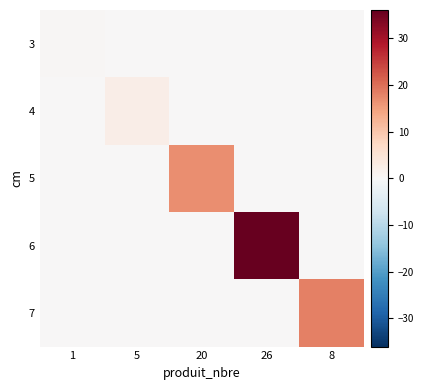

Reading right to left, extract all data points from this chart.

3: 8=0.0	26=0.0	20=0.0	5=0.0	1=0.3
4: 8=0.0	26=0.0	20=0.0	5=2.4	1=0.0
5: 8=0.0	26=0.0	20=16.6	5=0.0	1=0.0
6: 8=0.0	26=36.1	20=0.0	5=0.0	1=0.0
7: 8=18.1	26=0.0	20=0.0	5=0.0	1=0.0